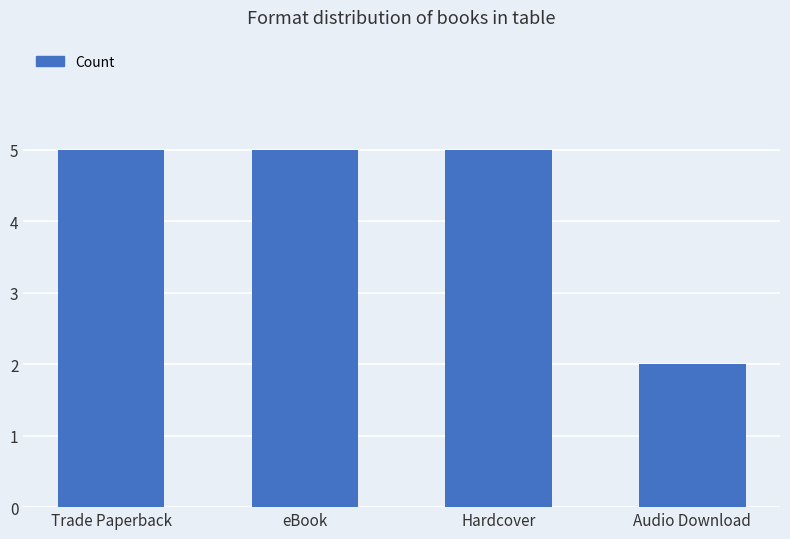

What is the change in value from Hardcover to Audio Download?

-3